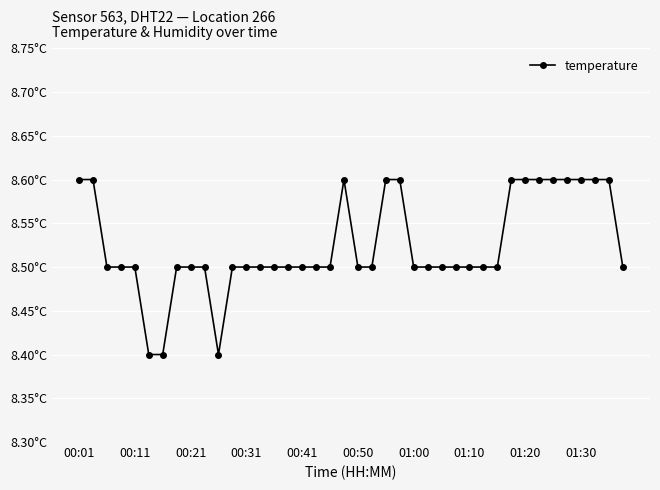

Does the chart have visible grid lines?

Yes